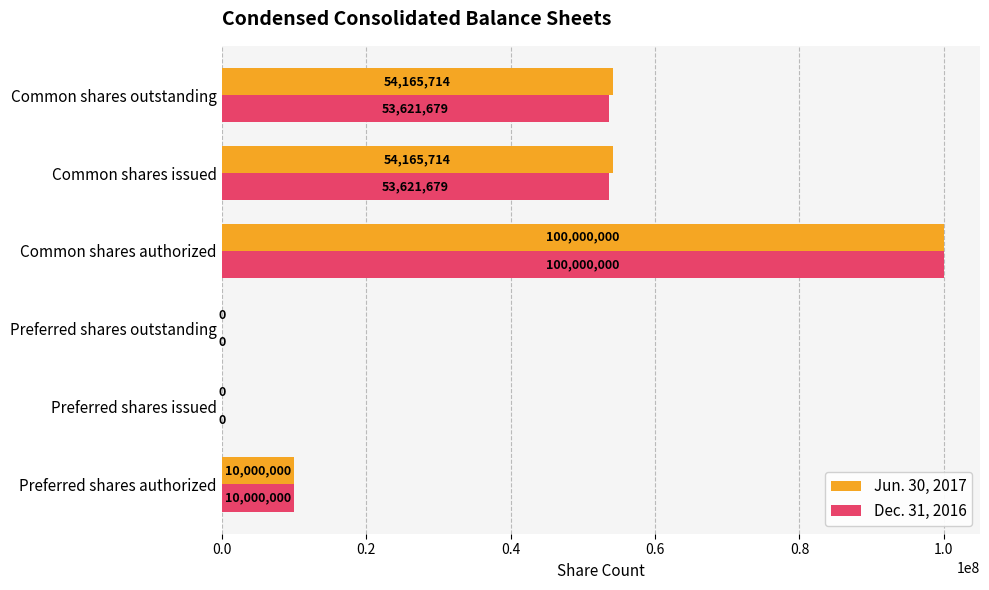

What value does the Dec. 31, 2016 series have at Preferred shares authorized, to the nearest 10?

10000000